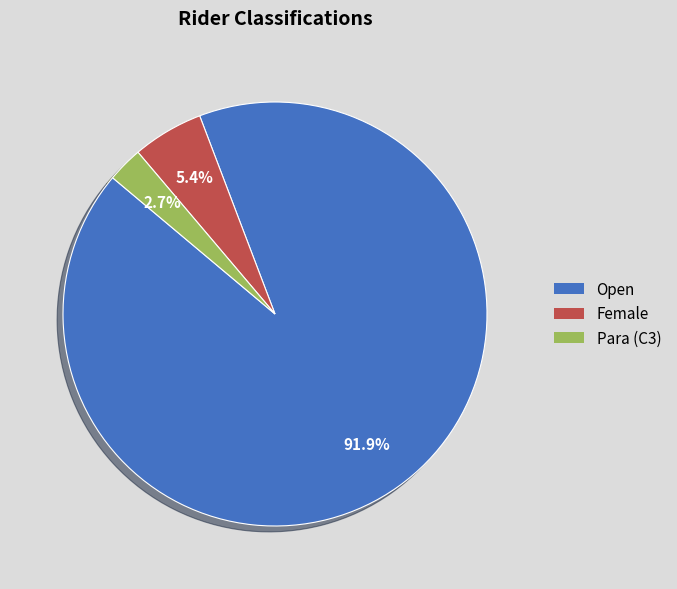

Rank the categories by value from highest to lowest.

Open, Female, Para (C3)